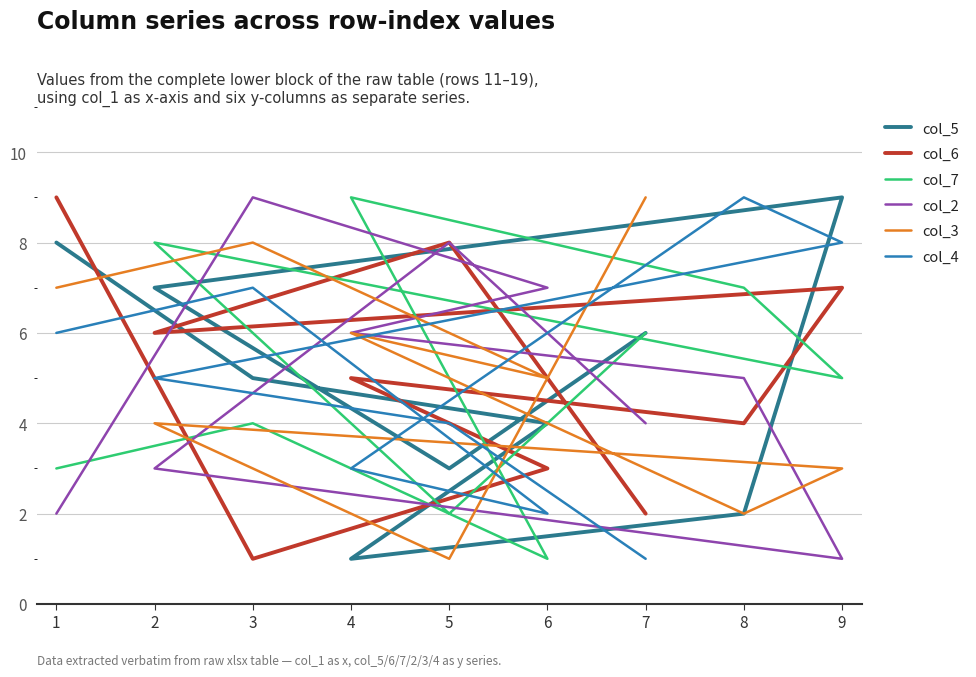

True or false: col_7 and col_4 intersect in this chart.

True